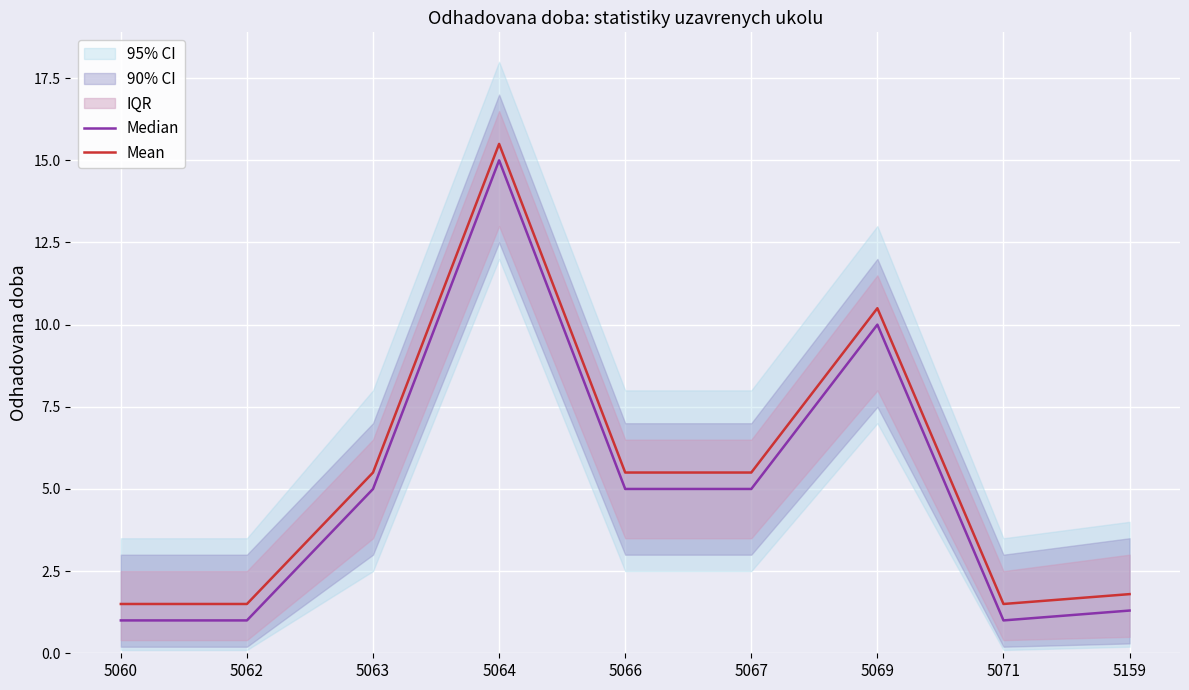

At which category is the sum across all series the highest?

5064